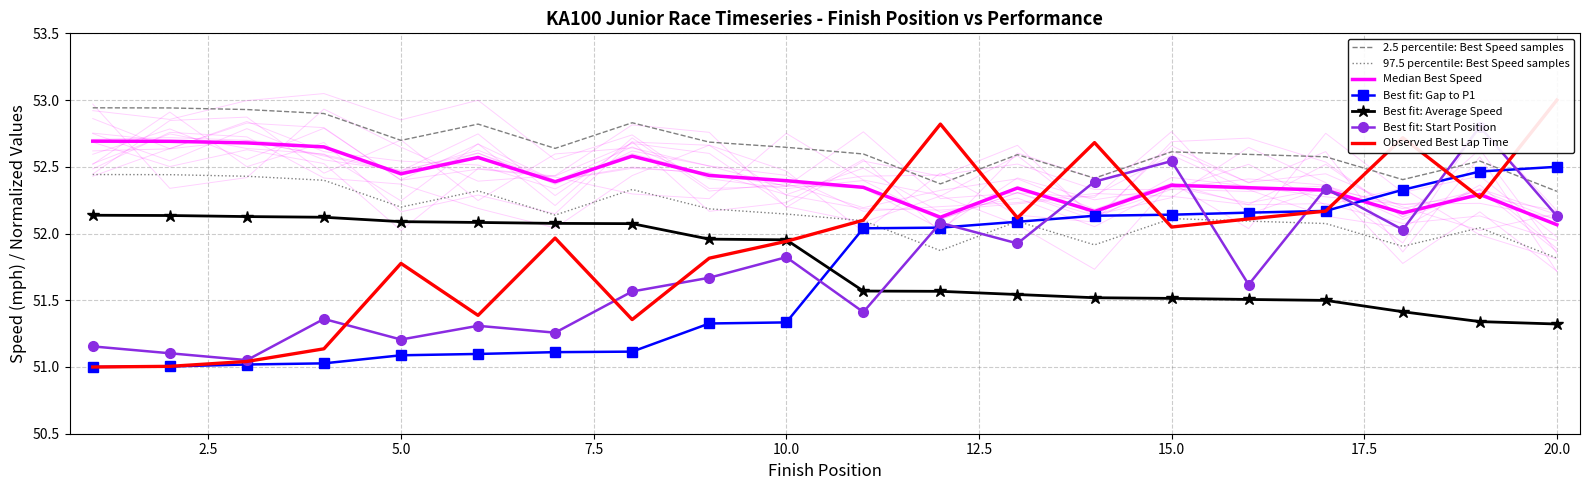

After their last crossing, which series has the higher values: Best Lap Time or Average Speed?

Best Lap Time